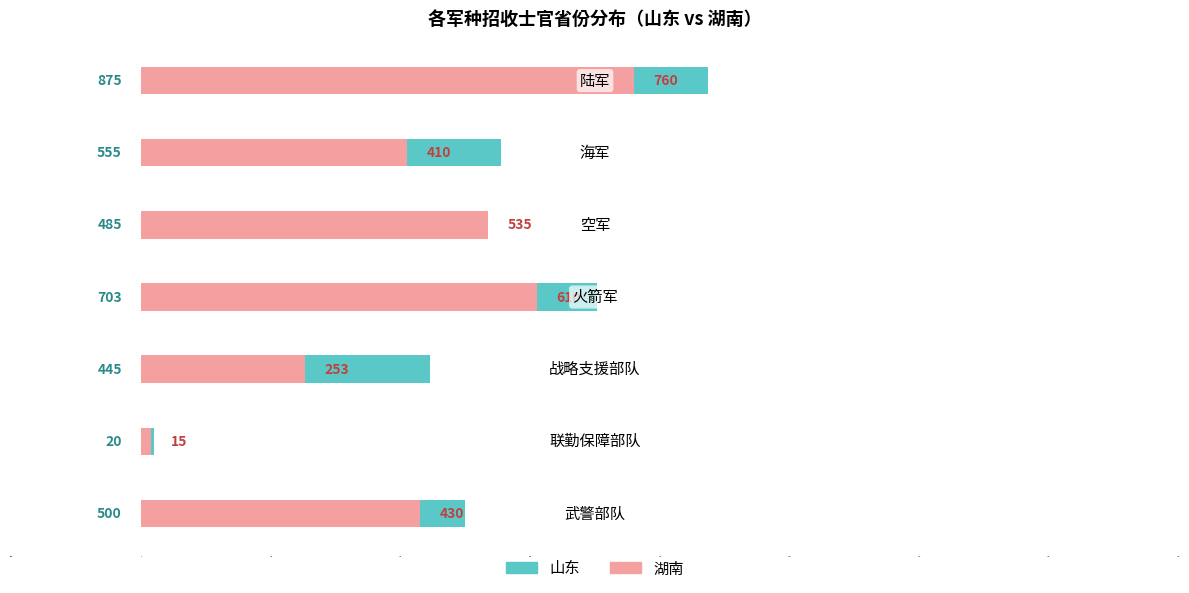

How many bars are there in each group?

2